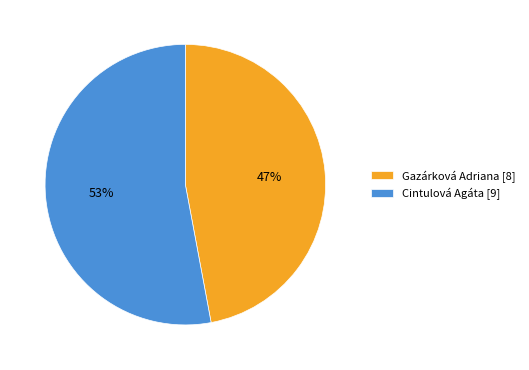

Is it true that Gazárková Adriana is 37% of the pie?

False